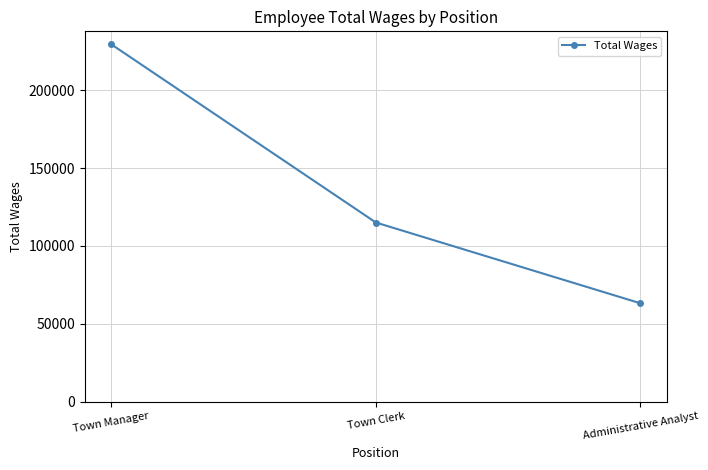

Which has a higher value, Town Clerk or Administrative Analyst?

Town Clerk